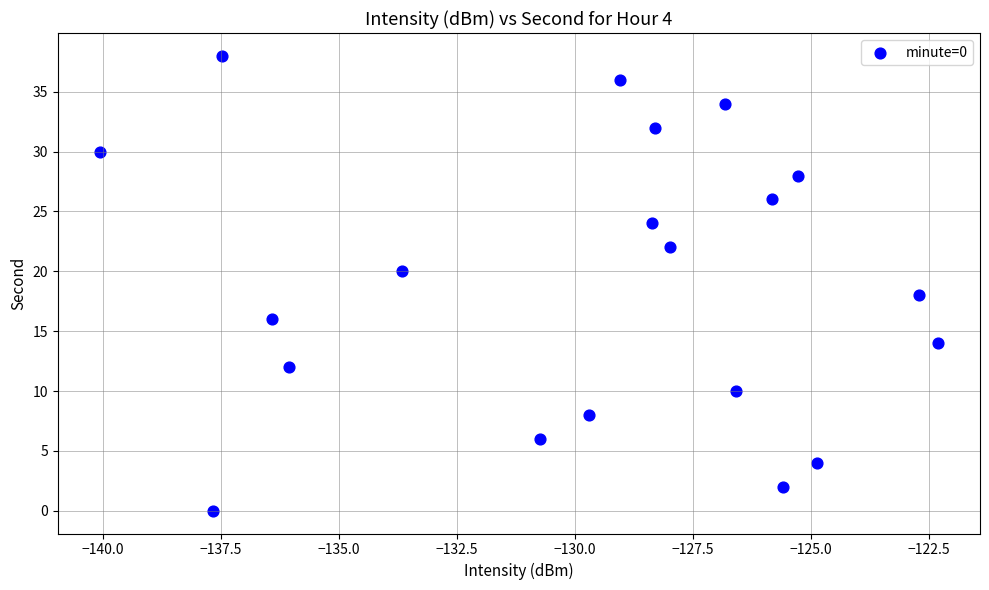

What is the range of Y values (max minus min)?

38